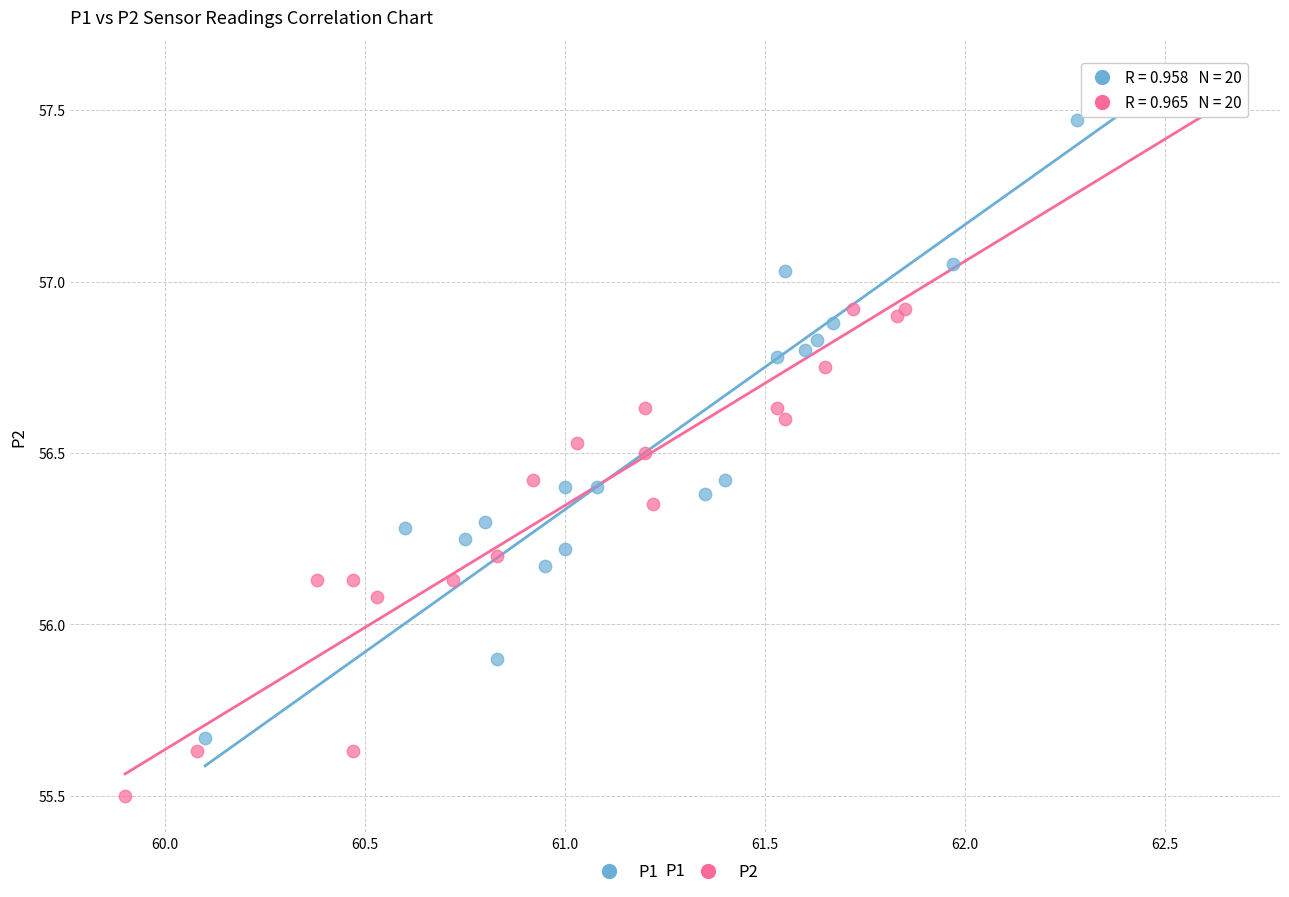

Which series reaches the minimum Y coordinate?

P2